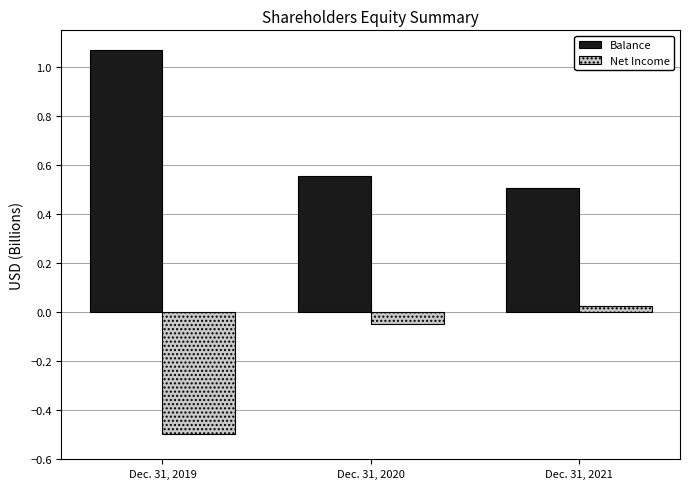

Which series has the widest spread of values?

Balance